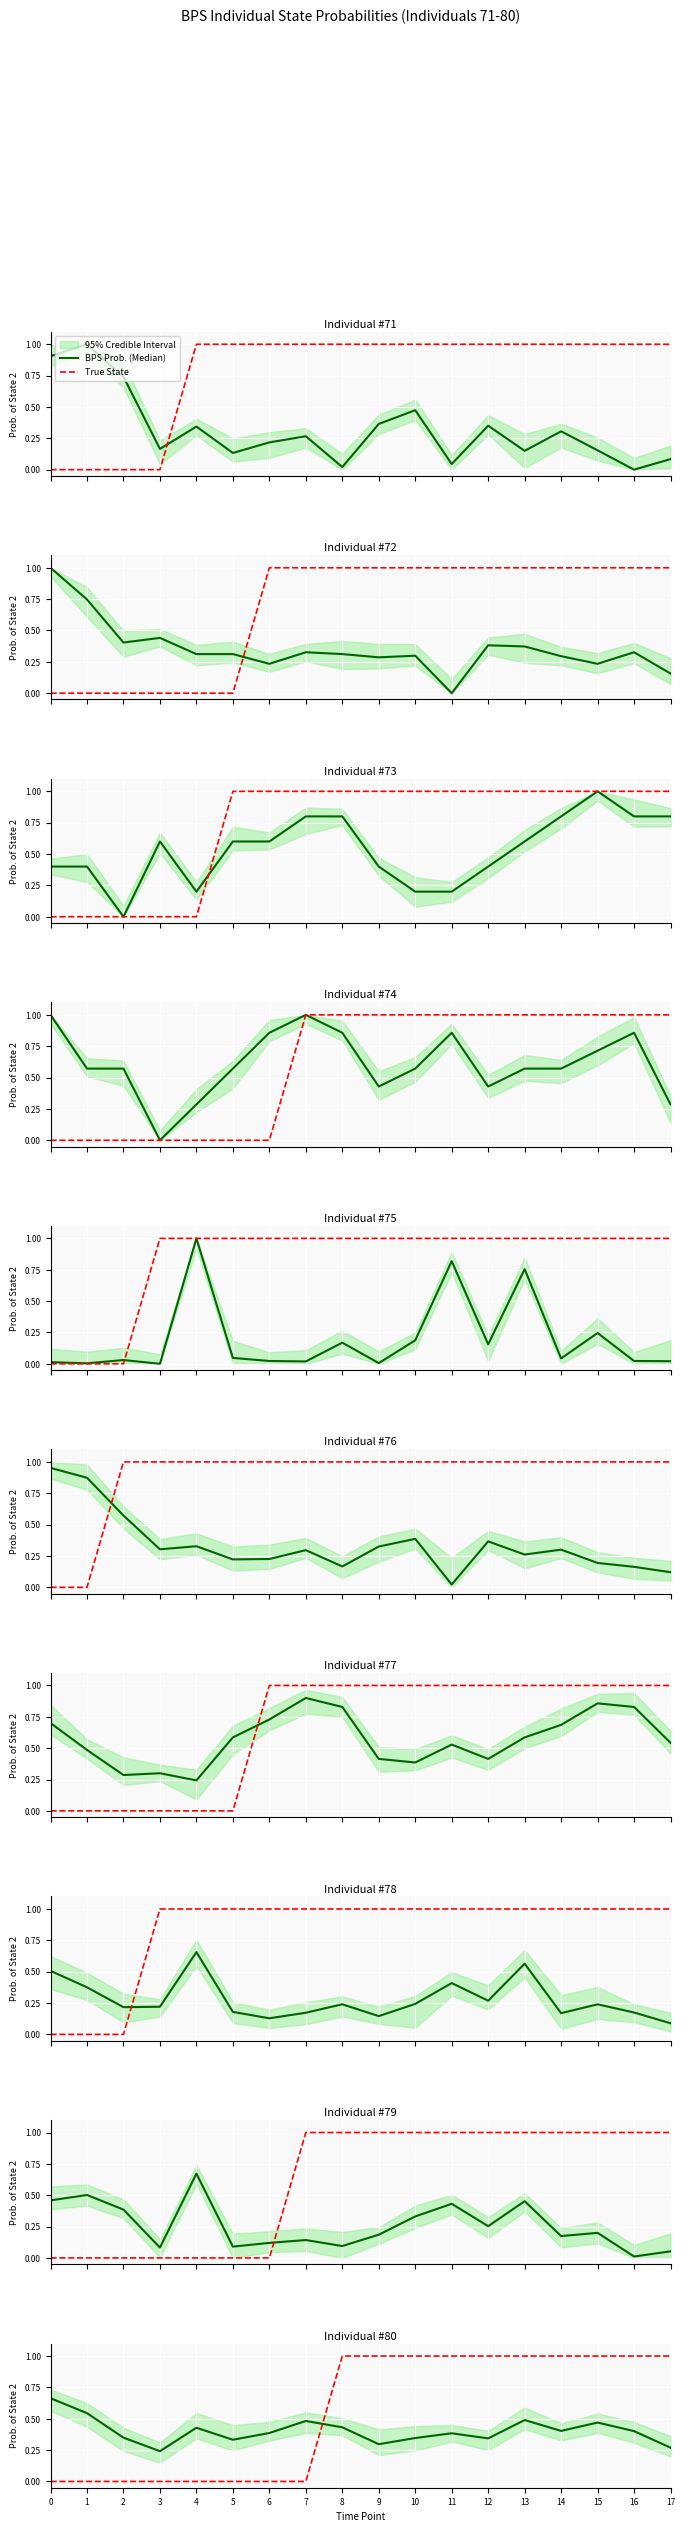

Is this an area chart (filled region under the line)?

No